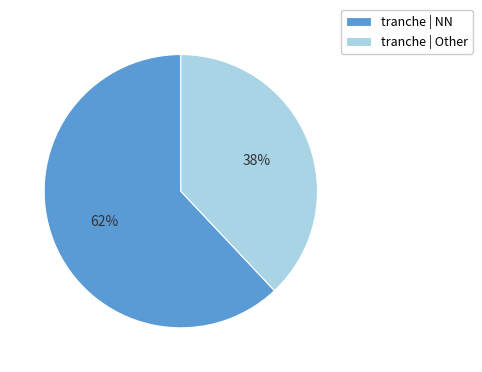

Is there a majority slice in this chart?

Yes